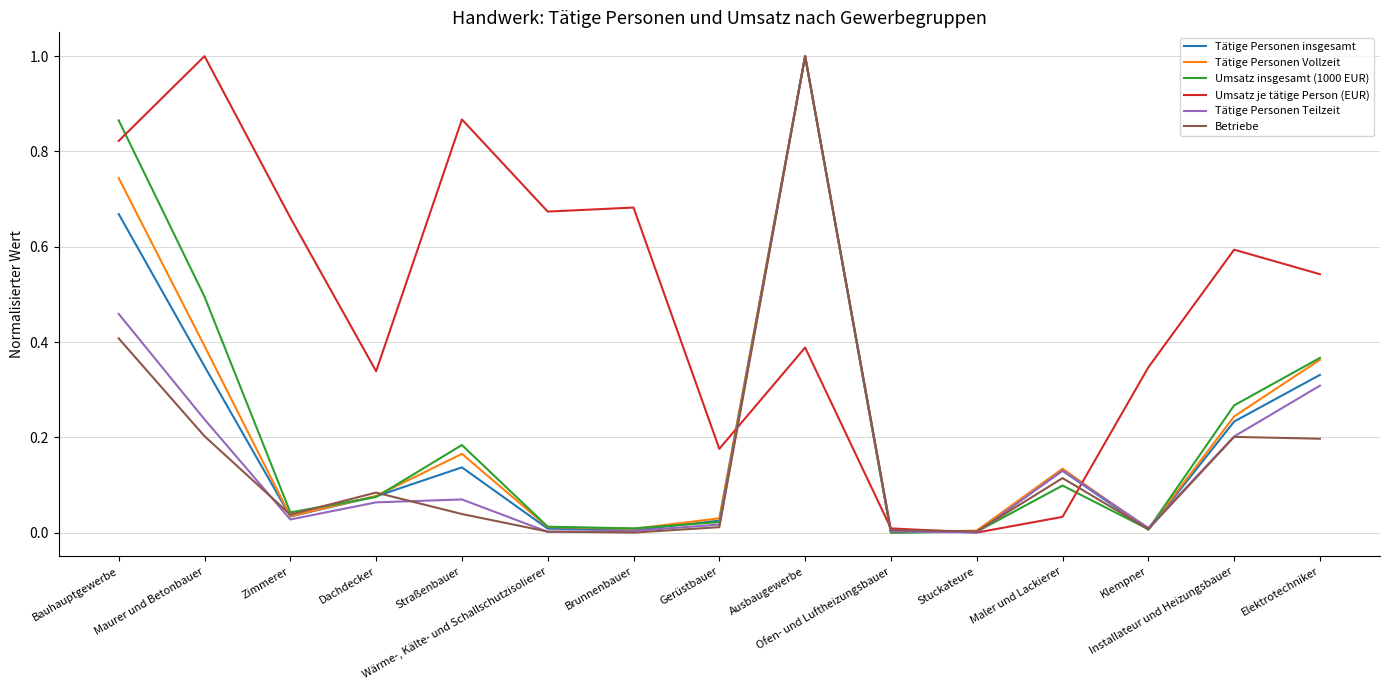

What is the greatest value displayed?

1.0